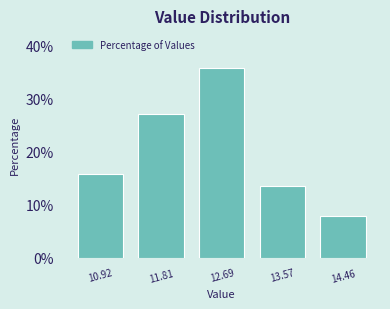

Over which range of the x-axis is the bar tallest?

12.2 to 13.1